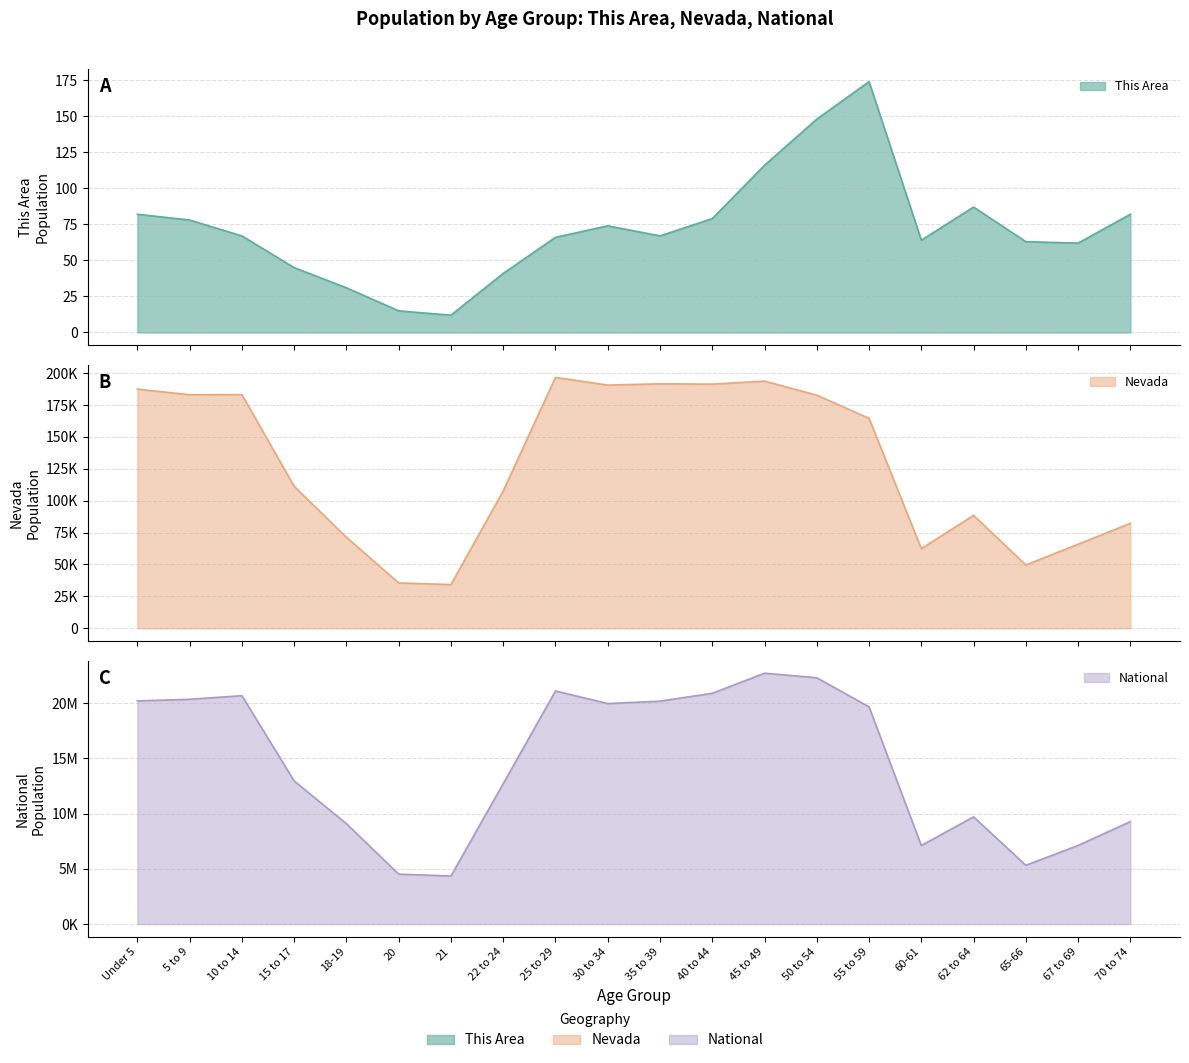

How many lines are shown in the chart?

3